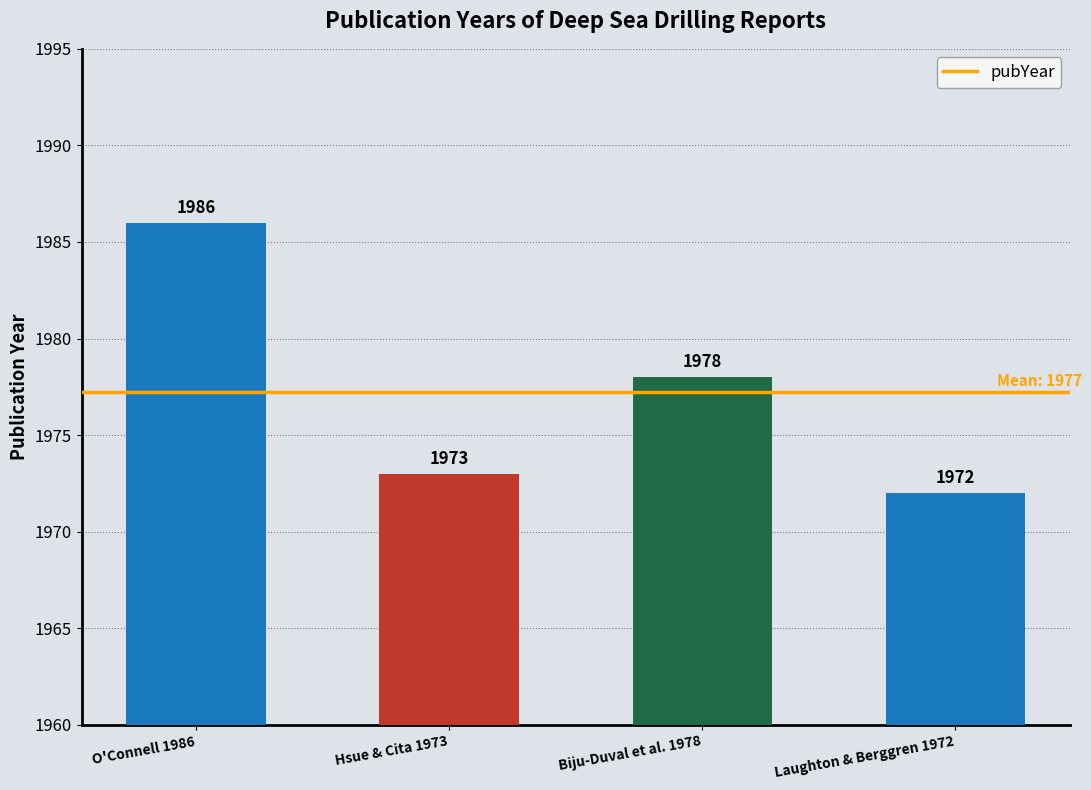

How many series are shown in this chart?

1